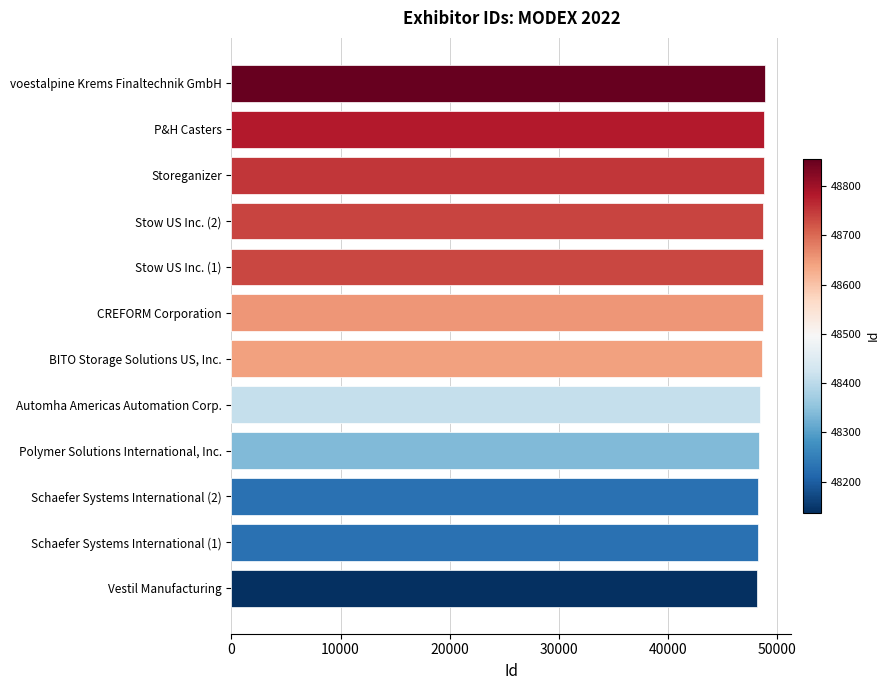

Count the number of data series in this chart.

1